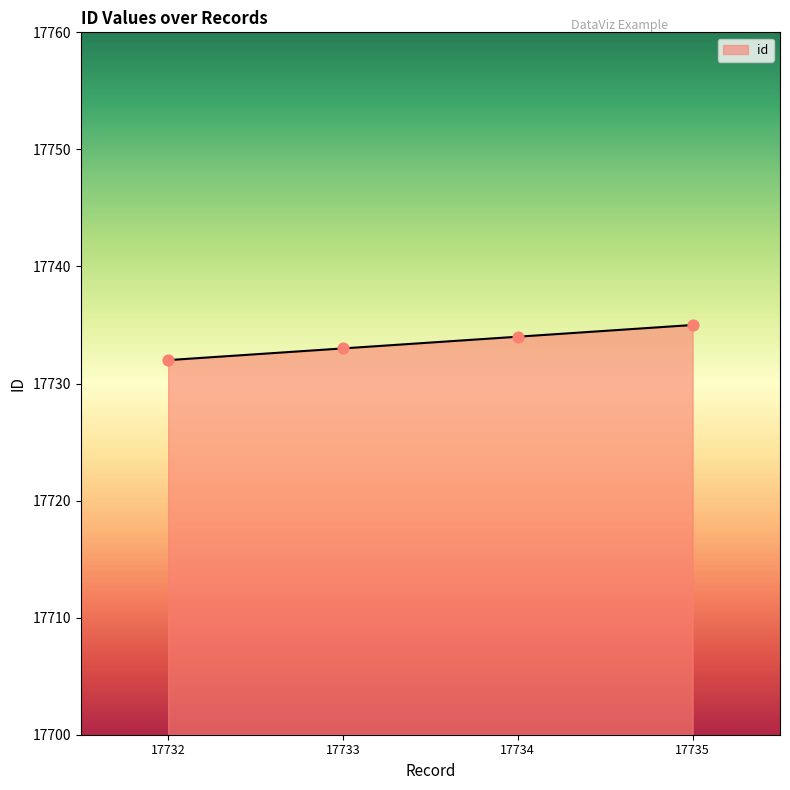

What is the change in value from 17733 to 17735?

+2